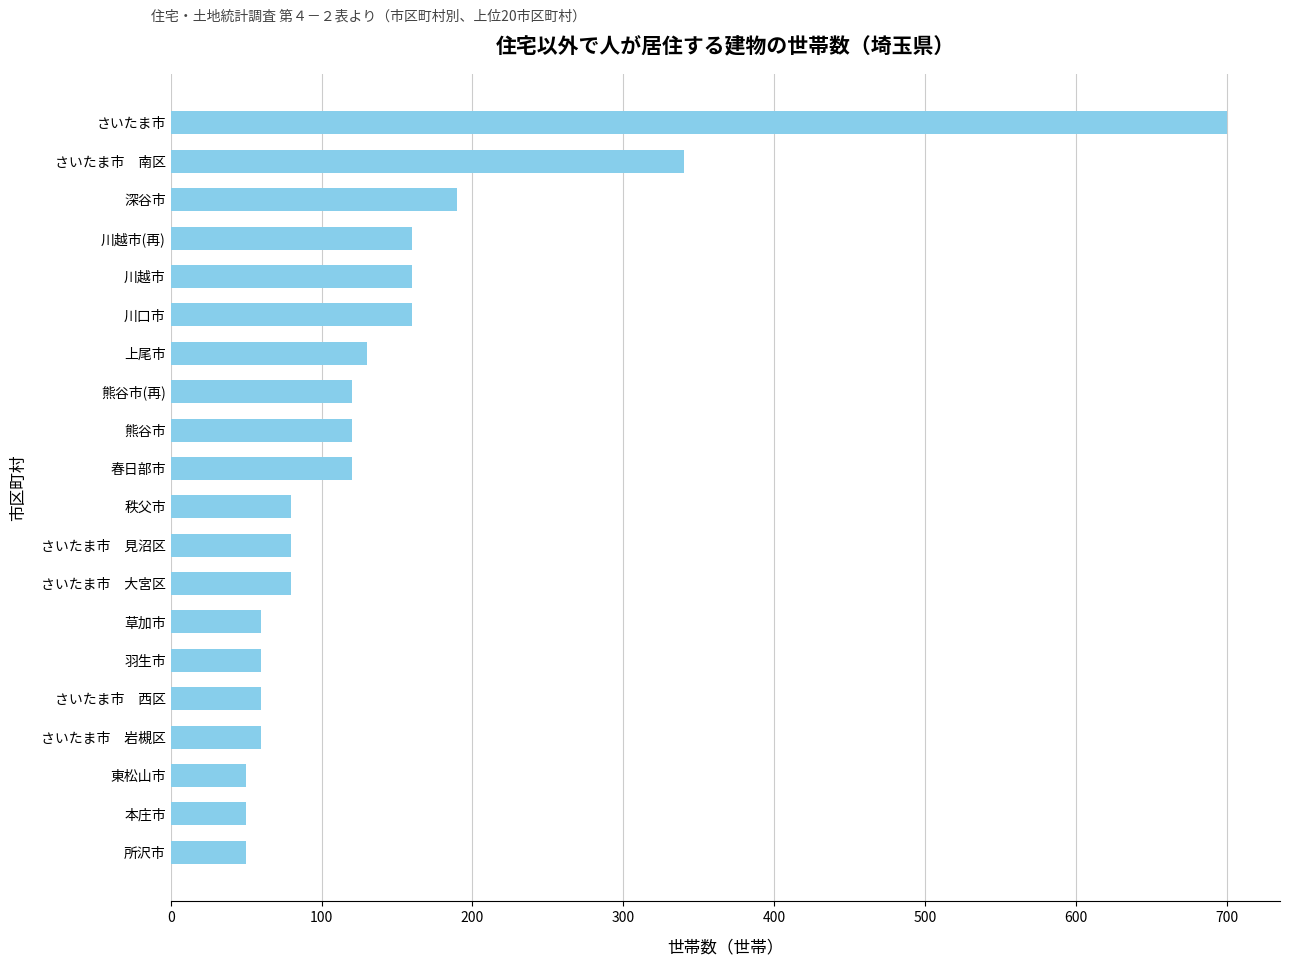

The chart shows a value of 160 at 川越市(再). True or false?

True